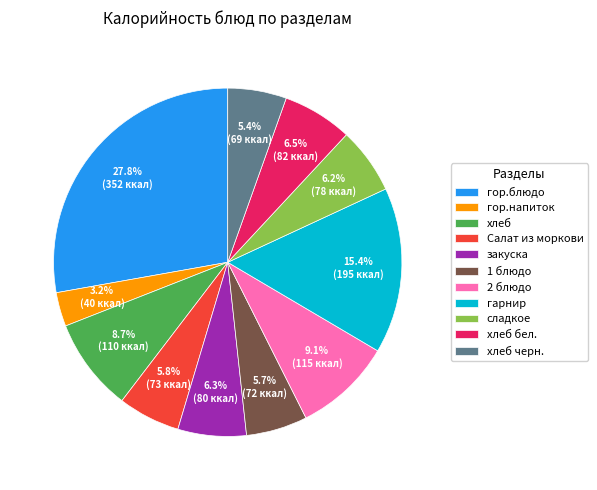

Approximately how many times larger is the value at гор.блюдо compared to закуска?

4.4